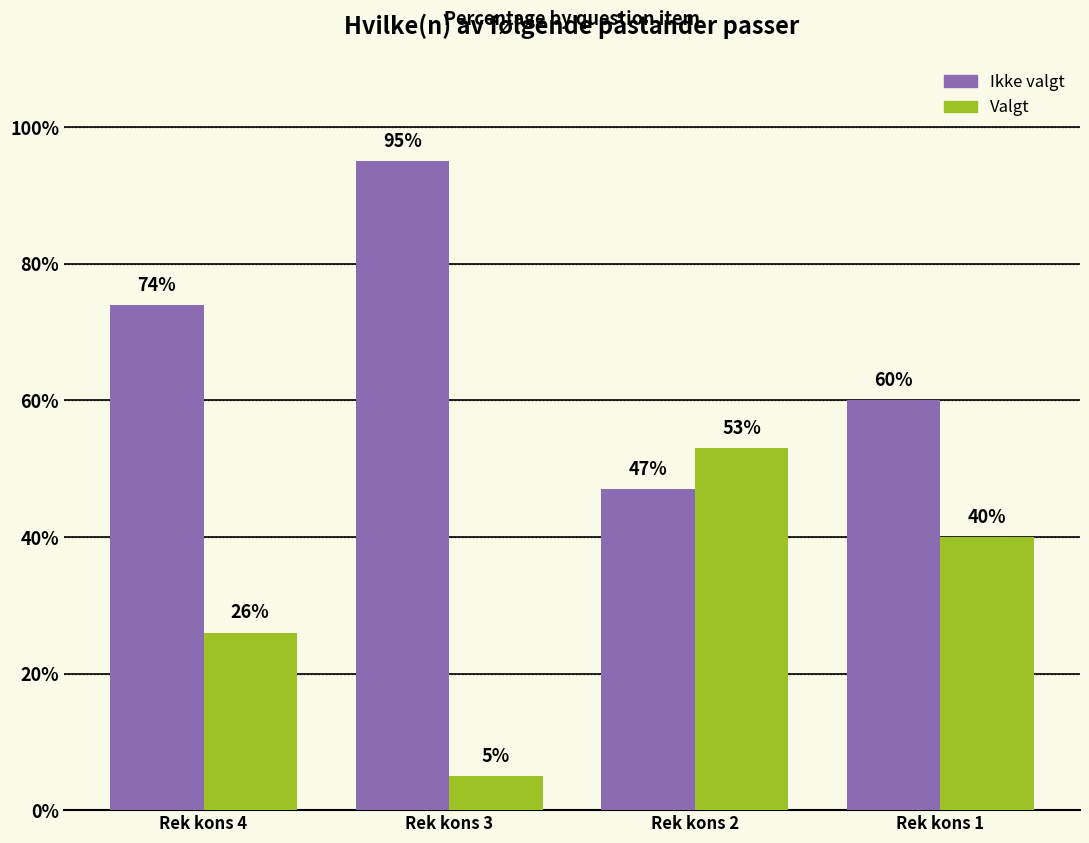

Reading left to right, transcribe all the data shown in this chart.

Ikke valgt: Rek kons 4=74	Rek kons 3=95	Rek kons 2=47	Rek kons 1=60
Valgt: Rek kons 4=26	Rek kons 3=5	Rek kons 2=53	Rek kons 1=40